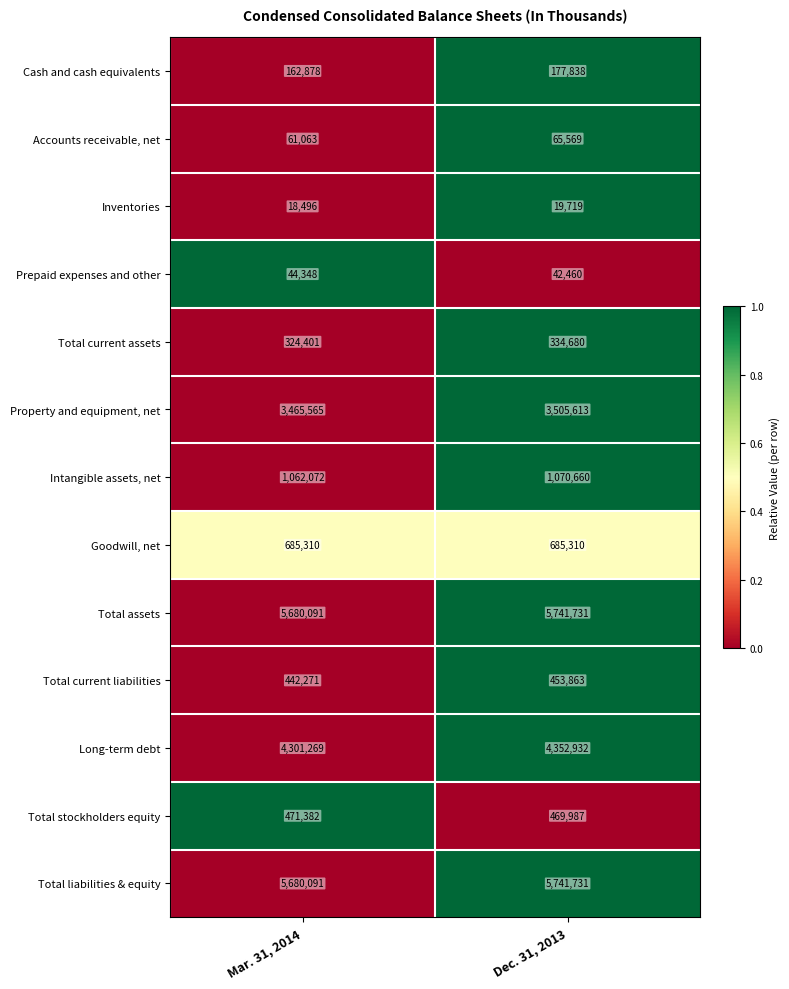

Is the value of Total liabilities & equity at Dec. 31, 2013 greater than the value of Total current assets at Dec. 31, 2013?

Yes